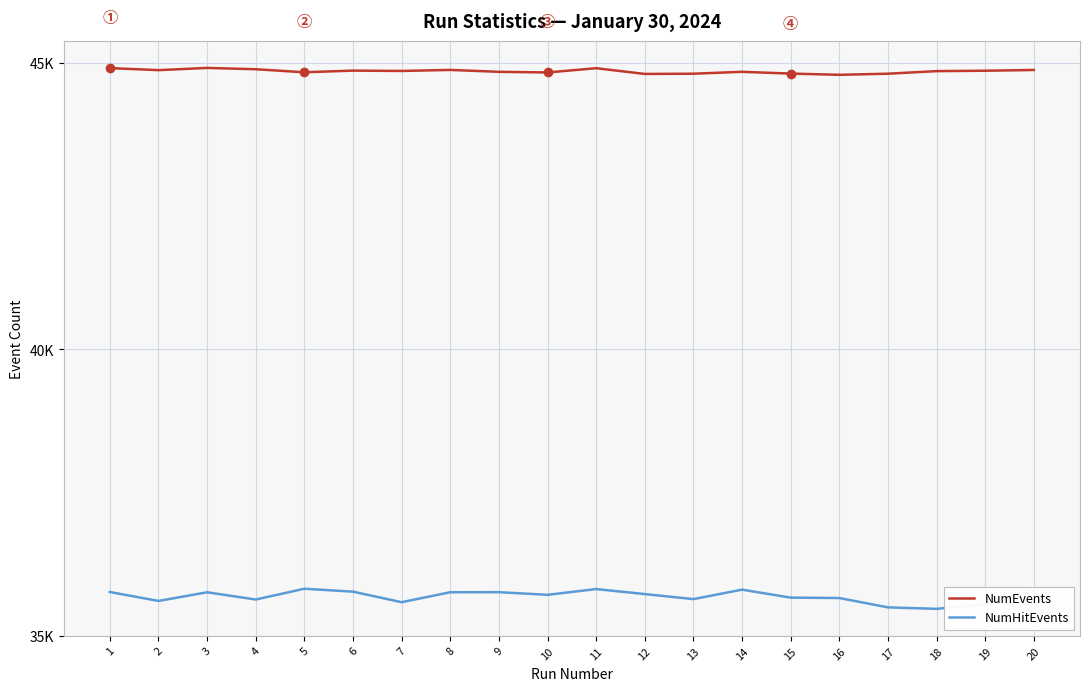

List the labels in order of NumEvents value, largest first.

3, 1, 11, 4, 8, 20, 2, 6, 19, 7, 18, 9, 14, 5, 10, 15, 13, 17, 12, 16